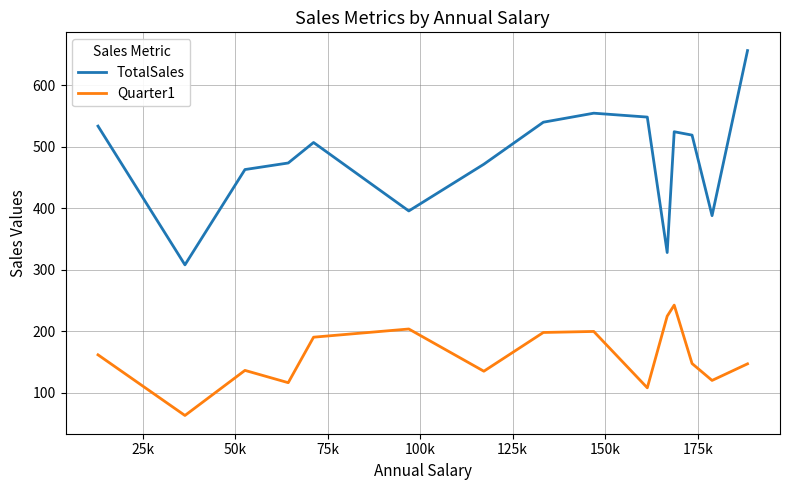

Which series has the widest spread of values?

TotalSales